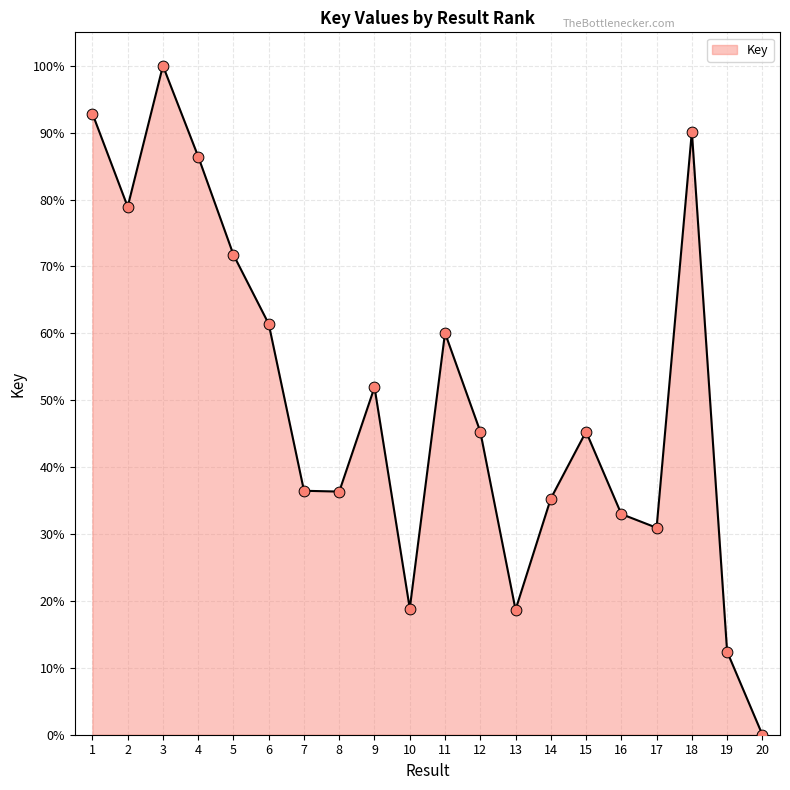

What is the change in value from 6 to 10?

-42.5